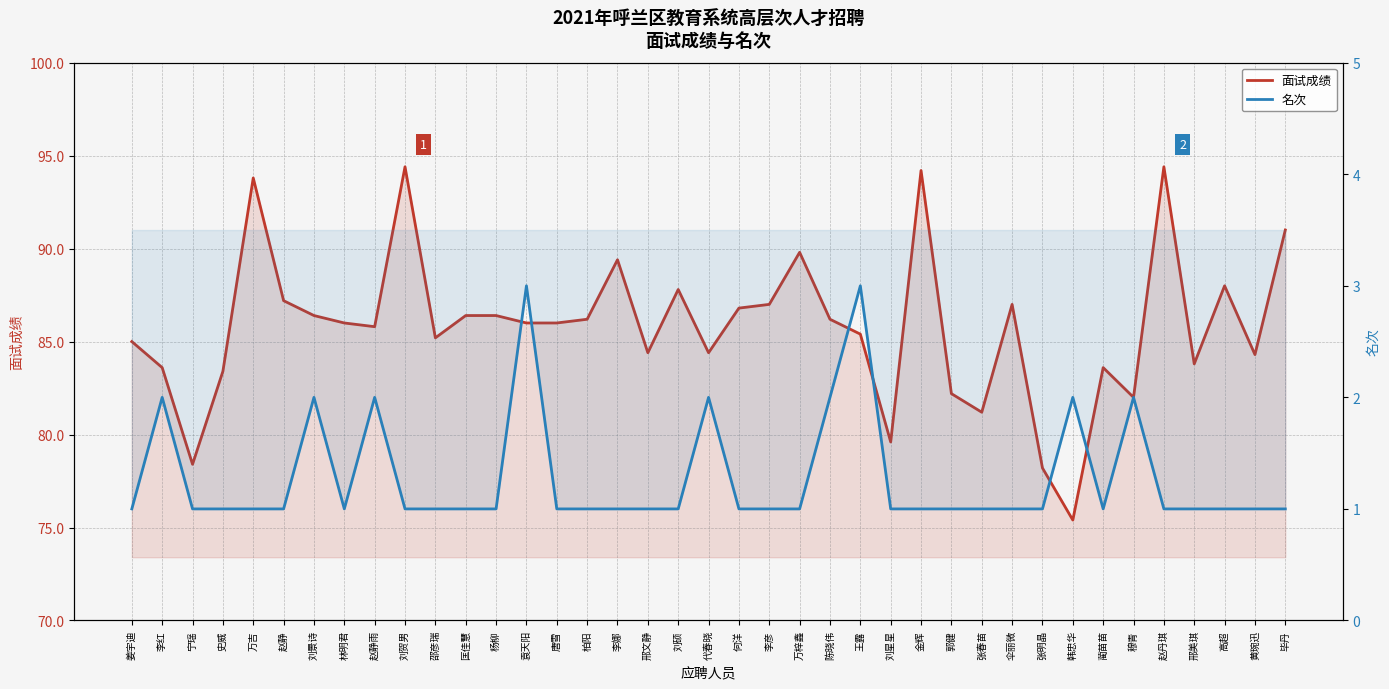

Reading right to left, extract all data points from this chart.

面试成绩: 毕丹=91.0	黄琬迅=84.3	高超=88.0	邢美琪=83.8	赵丹琪=94.4	穆青=82.0	蔺苗苗=83.6	韩忠华=75.4	张明晶=78.2	伞丽微=87.0	张春苗=81.2	郭健=82.2	金辉=94.2	刘星星=79.6	王露=85.4	陈晓伟=86.2	万梓鑫=89.8	李彦=87.0	何洋=86.8	代春晓=84.4	刘硕=87.8	邢文静=84.4	李娜=89.4	柏阳=86.2	唐雪=86.0	袁天阳=86.0	杨柳=86.4	匡佳慧=86.4	邵彦瑞=85.2	刘贺男=94.4	赵静雨=85.8	林明君=86.0	刘景诗=86.4	赵静=87.2	万吉=93.8	史威=83.4	宁瑶=78.4	李红=83.6	姜宇迪=85.0
名次: 毕丹=1.0	黄琬迅=1.0	高超=1.0	邢美琪=1.0	赵丹琪=1.0	穆青=2.0	蔺苗苗=1.0	韩忠华=2.0	张明晶=1.0	伞丽微=1.0	张春苗=1.0	郭健=1.0	金辉=1.0	刘星星=1.0	王露=3.0	陈晓伟=2.0	万梓鑫=1.0	李彦=1.0	何洋=1.0	代春晓=2.0	刘硕=1.0	邢文静=1.0	李娜=1.0	柏阳=1.0	唐雪=1.0	袁天阳=3.0	杨柳=1.0	匡佳慧=1.0	邵彦瑞=1.0	刘贺男=1.0	赵静雨=2.0	林明君=1.0	刘景诗=2.0	赵静=1.0	万吉=1.0	史威=1.0	宁瑶=1.0	李红=2.0	姜宇迪=1.0